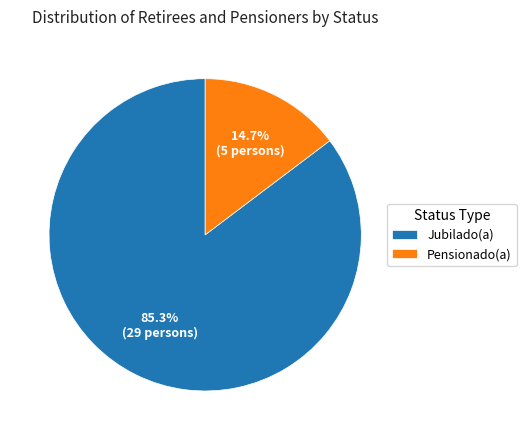

How much of the chart is everything except Jubilado(a)?

14.7%